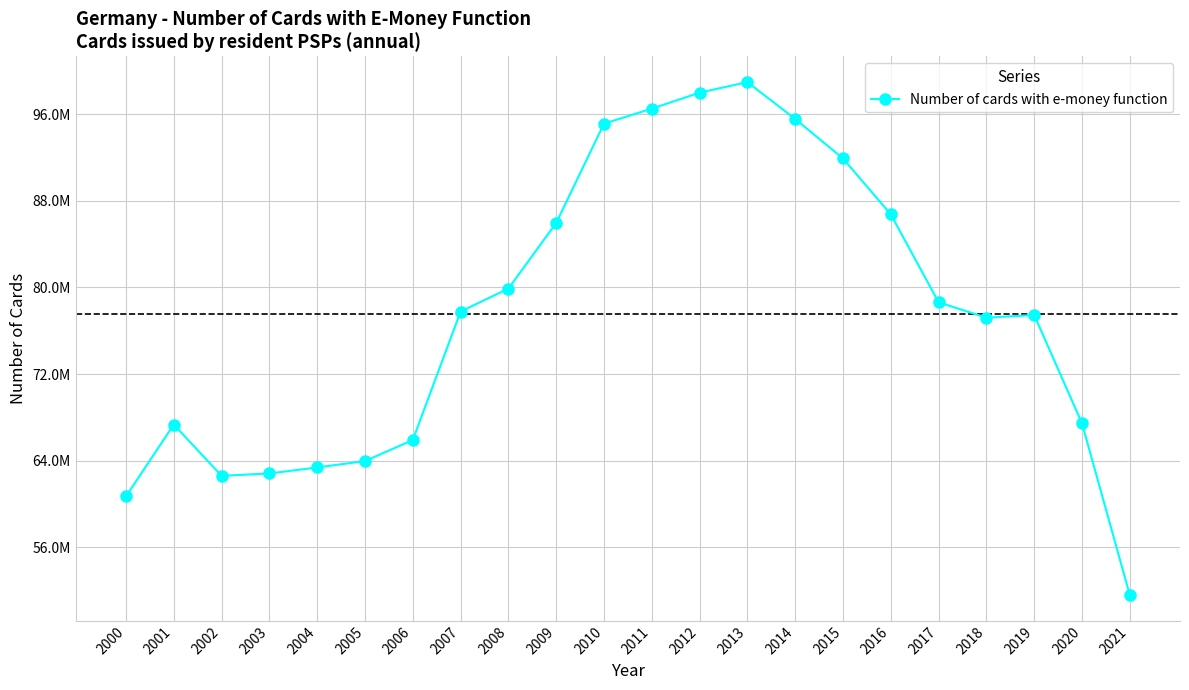

Does the chart have visible grid lines?

Yes